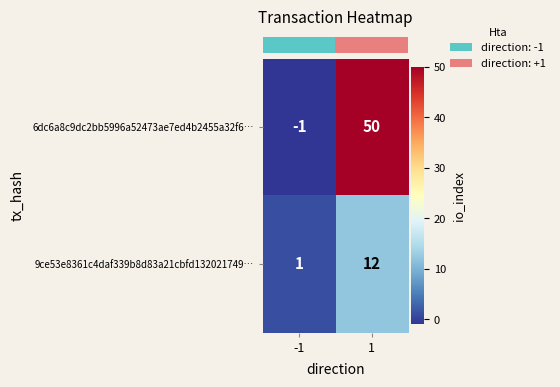

What is the greatest value displayed?

50